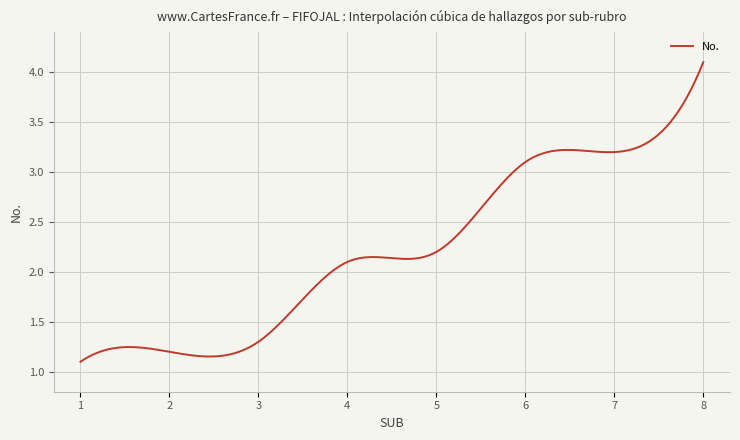

What is the maximum value shown in the chart?

4.1